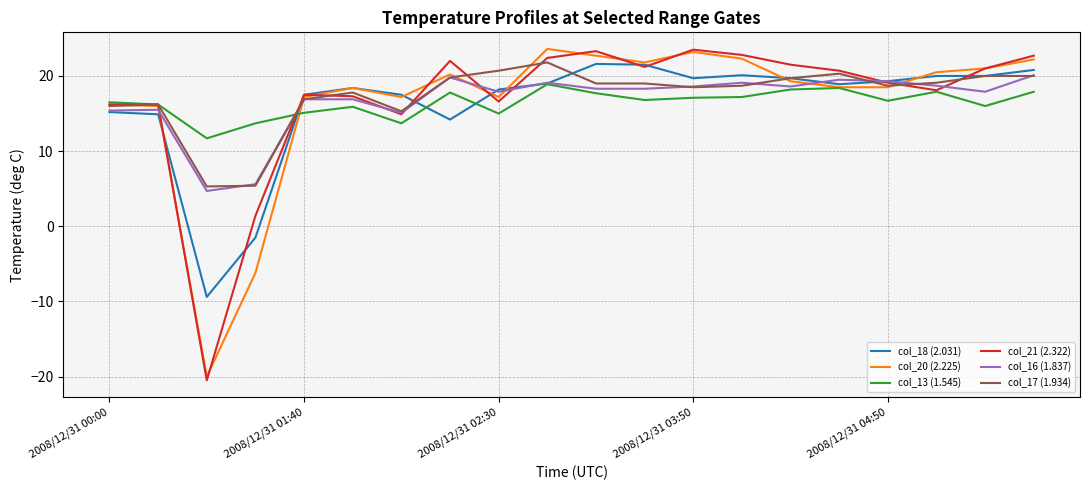

Is this an area chart (filled region under the line)?

No